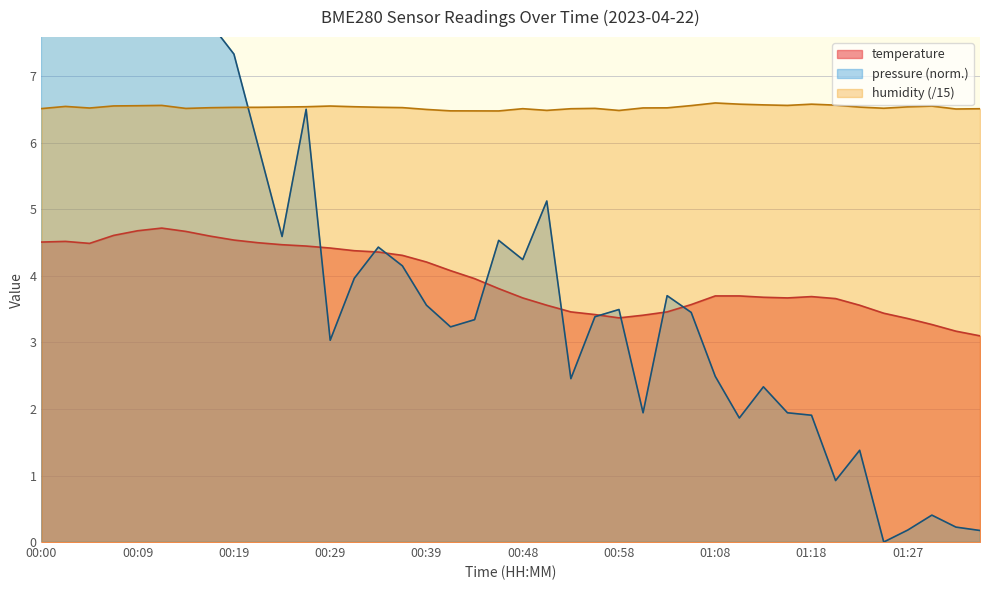

What is the maximum value for humidity (/15)?

6.6